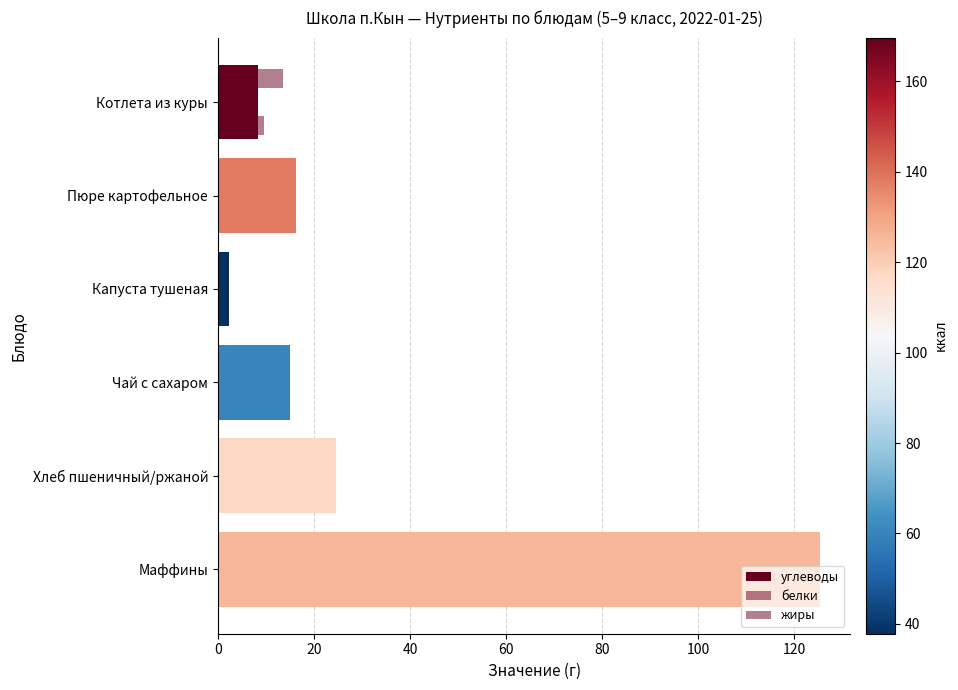

How many values in the жиры series exceed 6?

3